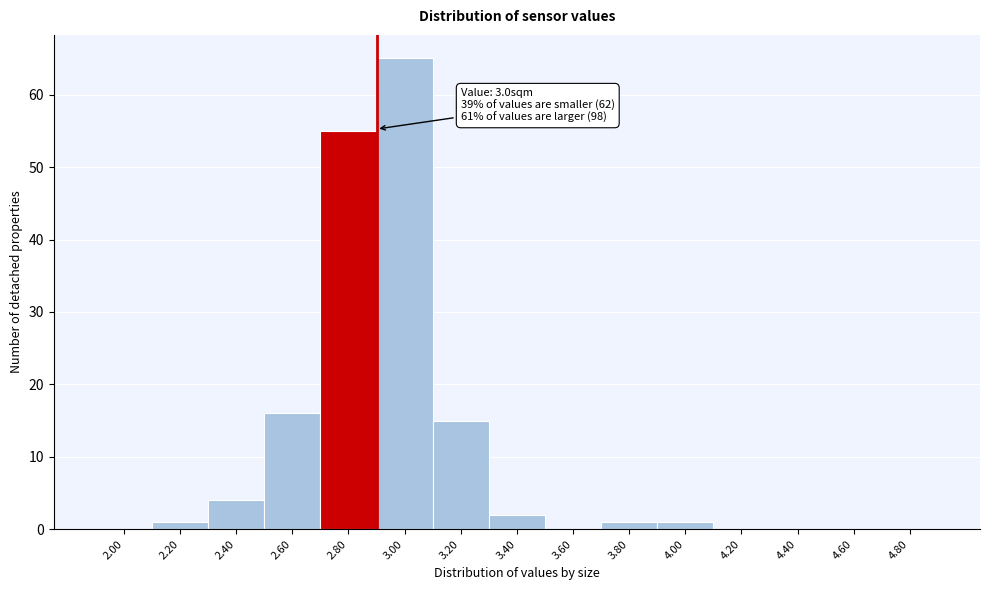

Reading right to left, extract all data points from this chart.

4.80=0	4.60=0	4.40=0	4.20=0	4.00=1	3.80=1	3.60=0	3.40=2	3.20=15	3.00=65	2.80=55	2.60=16	2.40=4	2.20=1	2.00=0